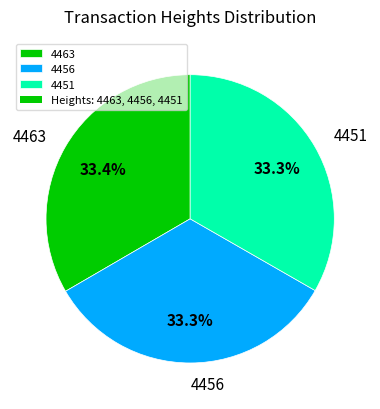

What portion of the pie excludes 4456?

66.7%